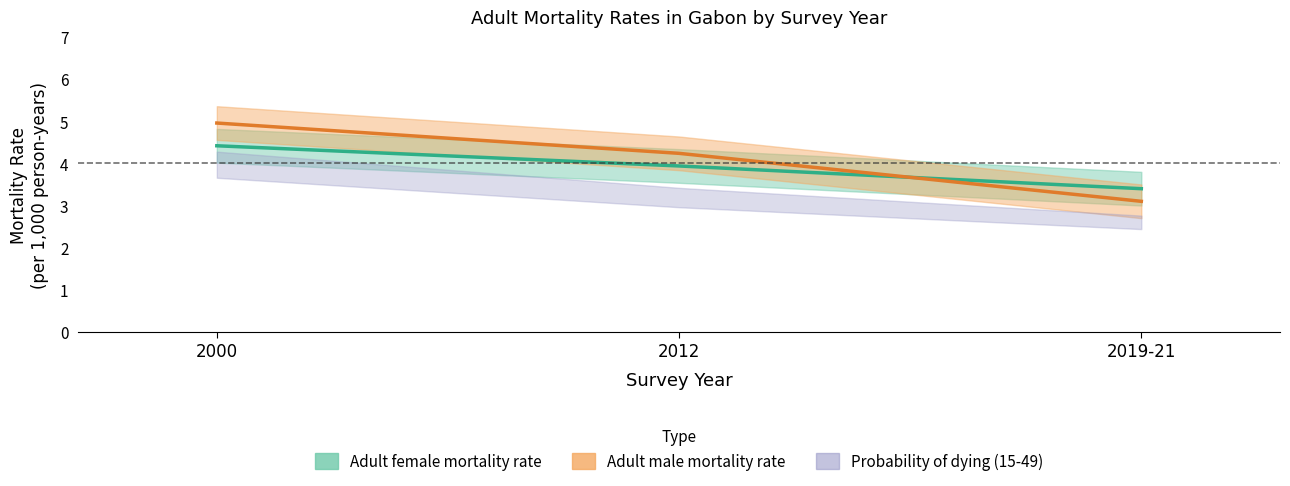

The Adult male mortality rate series shows 5.0 at 2000. True or false?

True